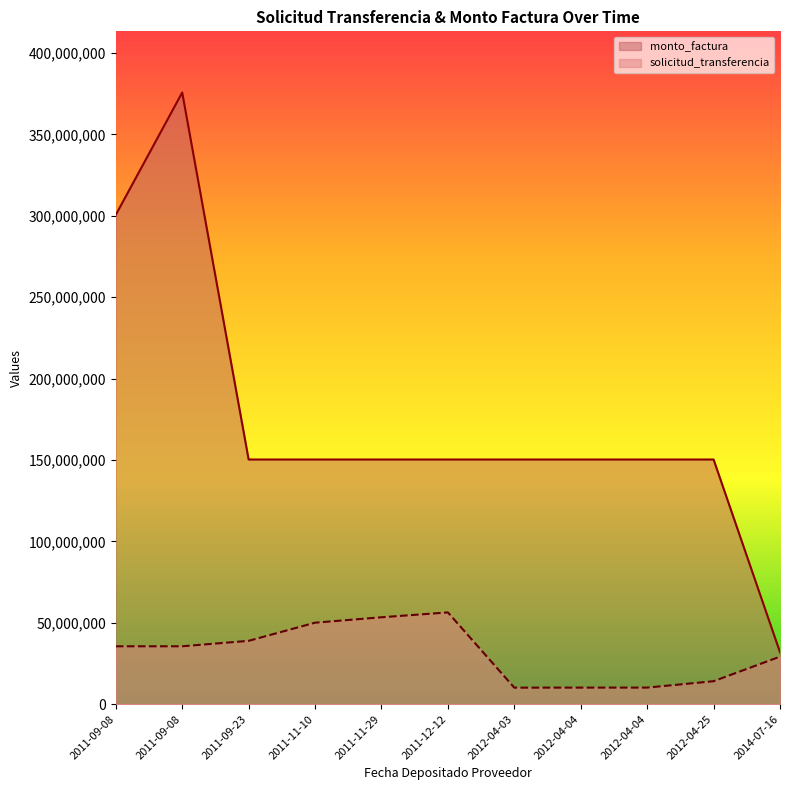

Is it true that monto_factura equals 150318497 at 2011-11-29?

True